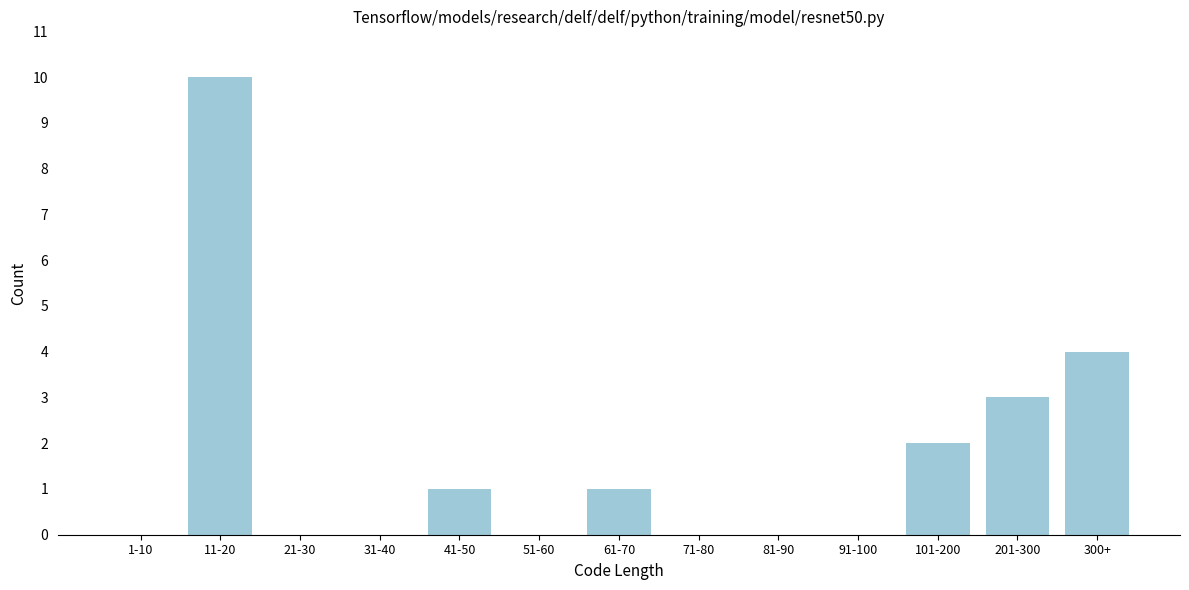

Reading left to right, transcribe all the data shown in this chart.

1-10=0	11-20=10	21-30=0	31-40=0	41-50=1	51-60=0	61-70=1	71-80=0	81-90=0	91-100=0	101-200=2	201-300=3	300+=4